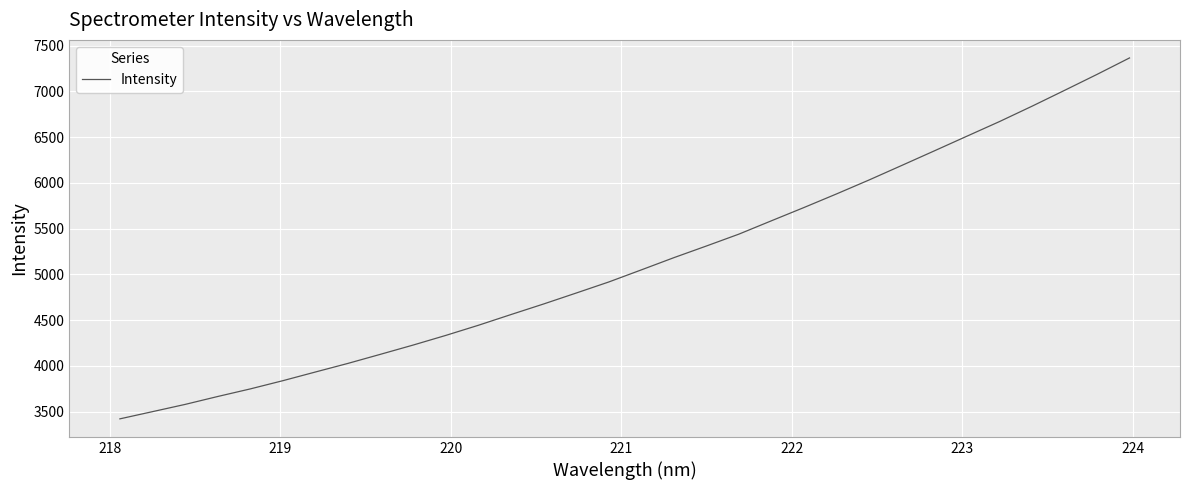

What is the difference between the maximum and minimum values?

3944.1